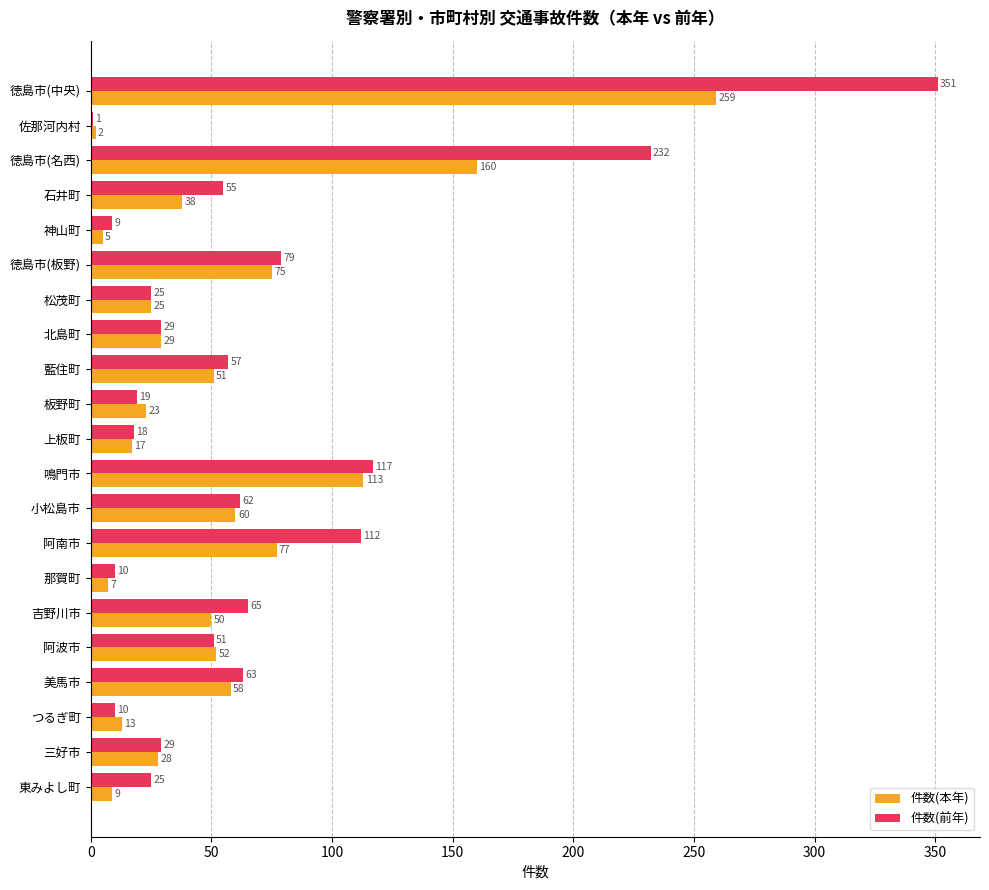

How many distinct data groups are displayed?

2